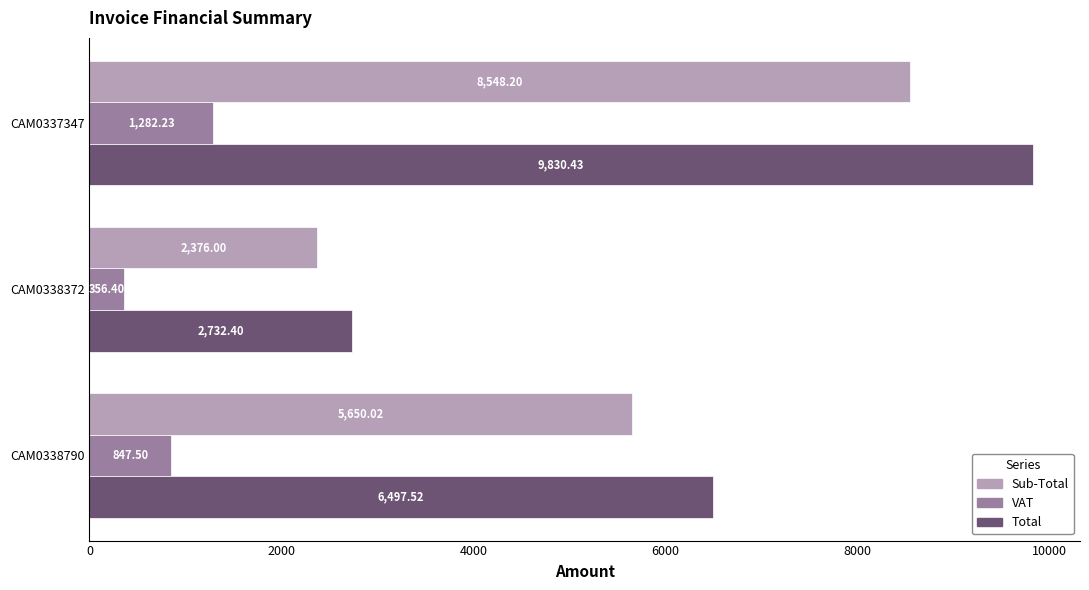

Is the value of Total at CAM0337347 greater than the value of VAT at CAM0337347?

Yes